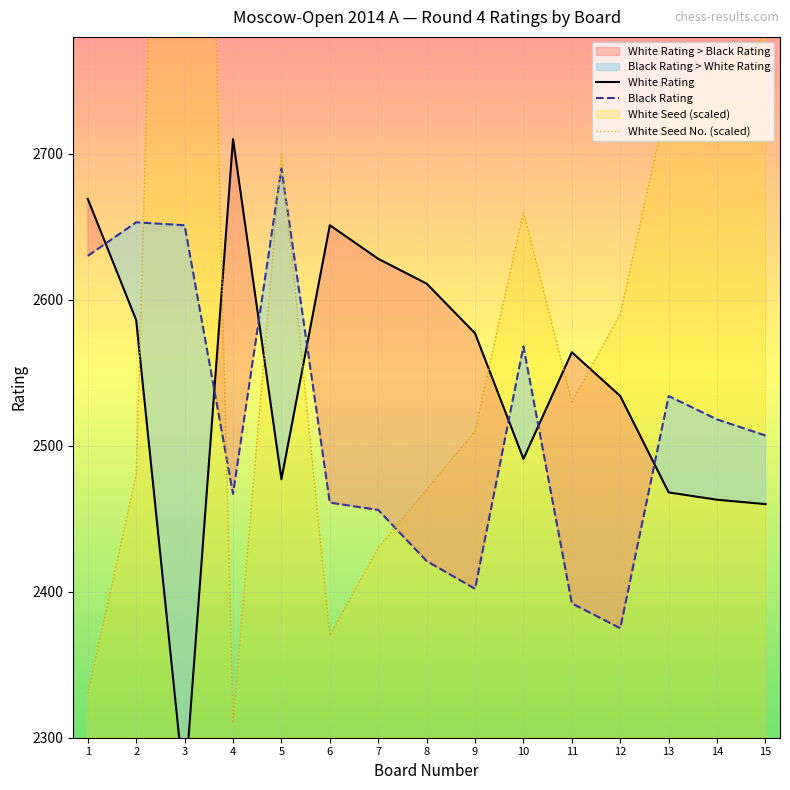

What is the maximum value for Black Rating?

2690